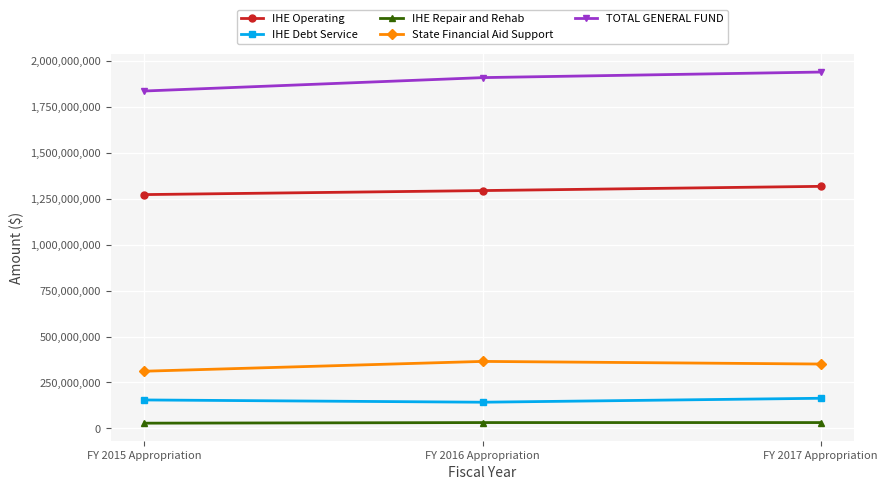

What is the spread (max minus min) of values at FY 2015 Appropriation?

1807462172.0